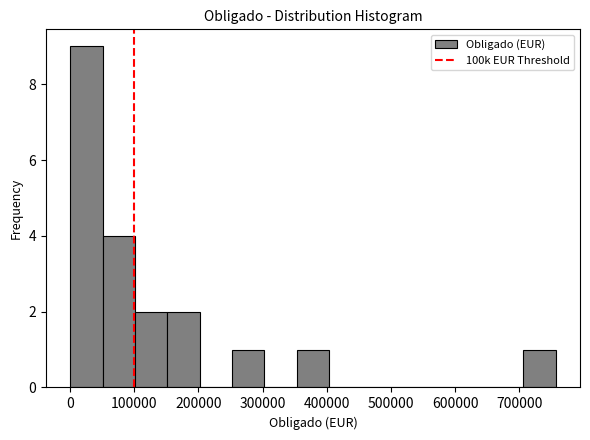

Reading left to right, transcribe this chart: for each bar, give the range it covers on the x-axis and its height. Neither the bar edges nor the heights are printed on the chart, so give them approximately, as read against the axes.

0 to 50000: 9
50000 to 100000: 4
100000 to 150000: 2
150000 to 200000: 2
200000 to 250000: 0
250000 to 300000: 1
300000 to 350000: 0
350000 to 400000: 1
400000 to 450000: 0
450000 to 500000: 0
500000 to 550000: 0
550000 to 610000: 0
610000 to 660000: 0
660000 to 710000: 0
710000 to 760000: 1